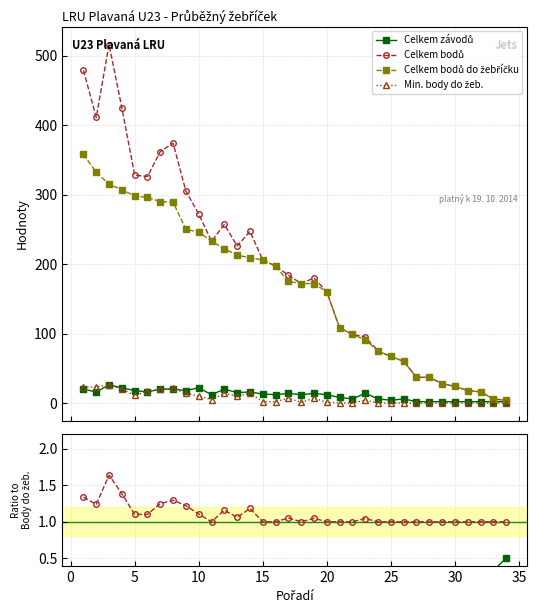

True or false: Celkem bodů do žebříčku has more than 2 points higher than both neighbors.

False